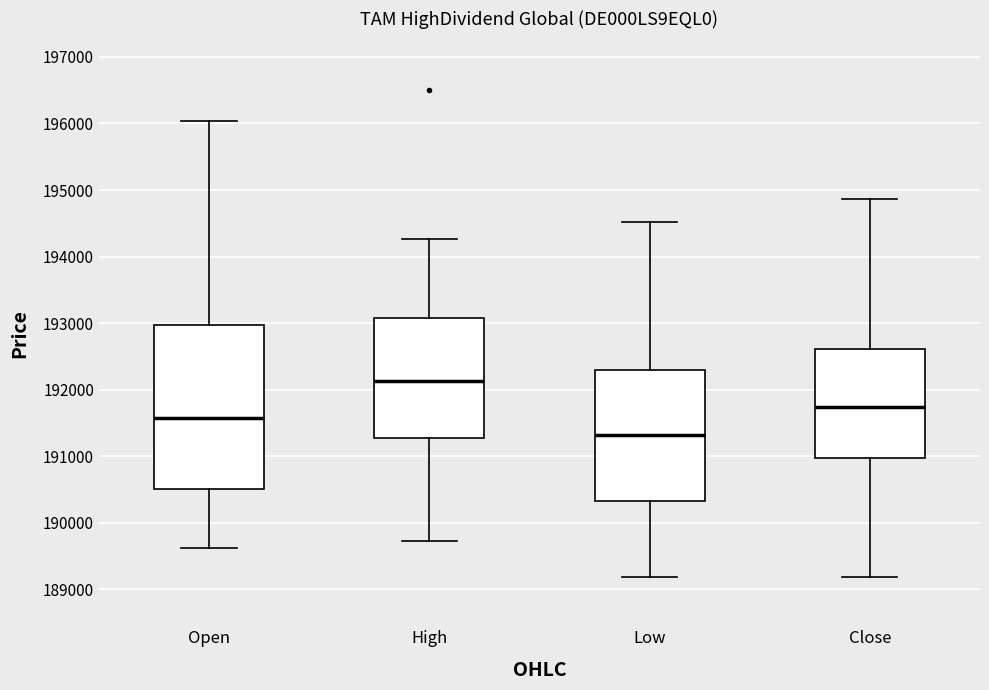

Which box is the tallest, from its lower edge to its upper edge?

Open